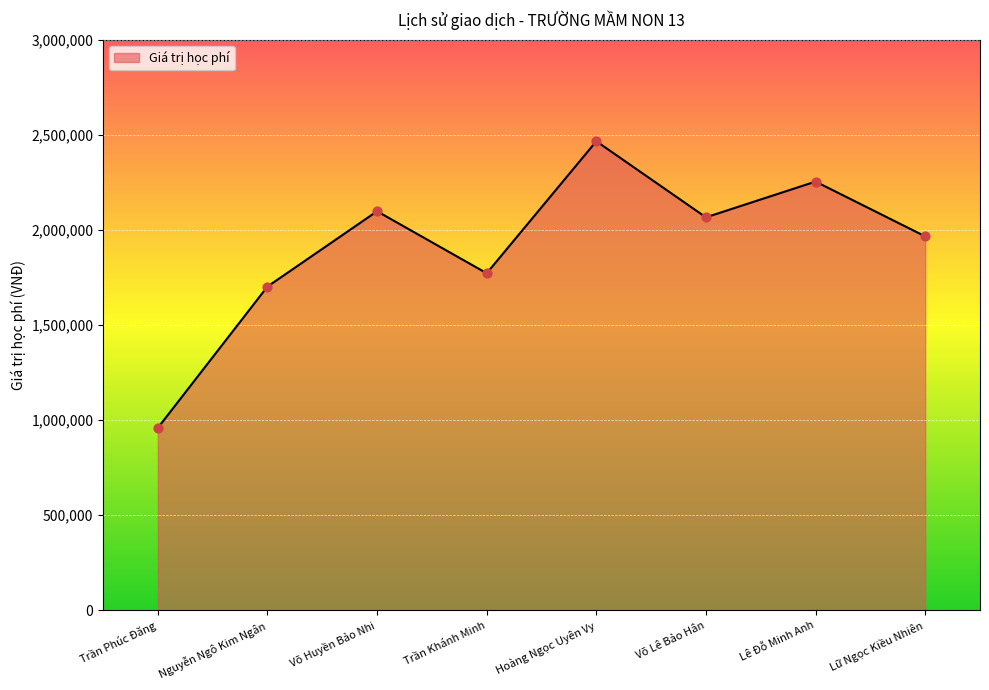

Approximately how many times larger is the value at Lữ Ngọc Kiều Nhiên compared to Lê Đỗ Minh Anh?

0.9